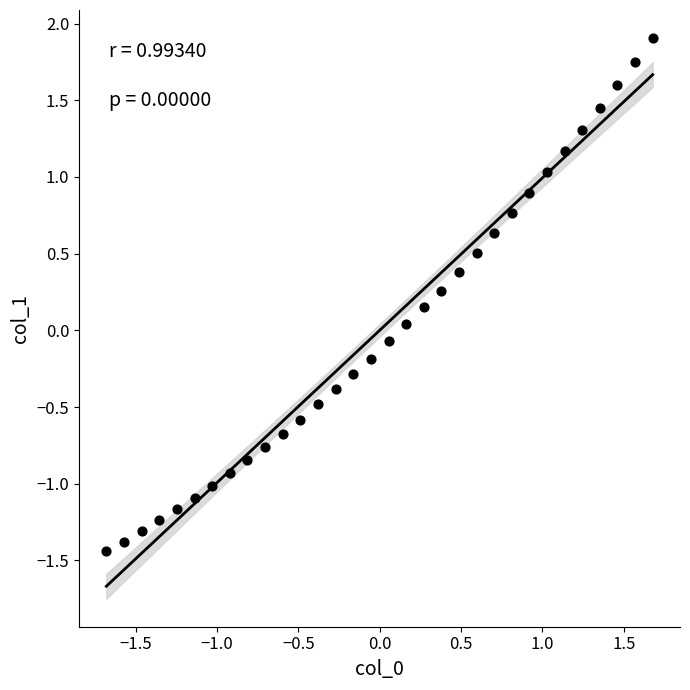

What is the range of X values (max minus min)?

3.4